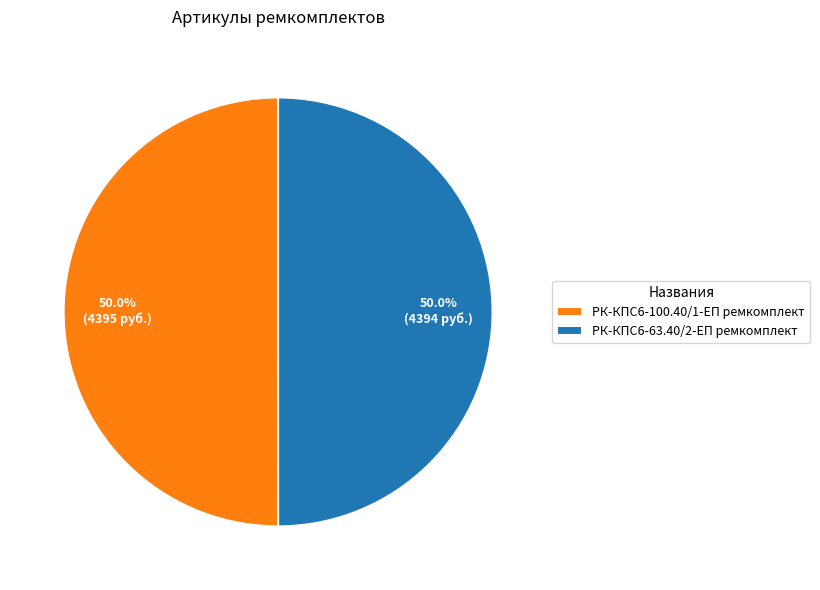

What percentage is the РК-КПС6-100.40/1-ЕП ремкомплект slice, to the nearest percent?

50%